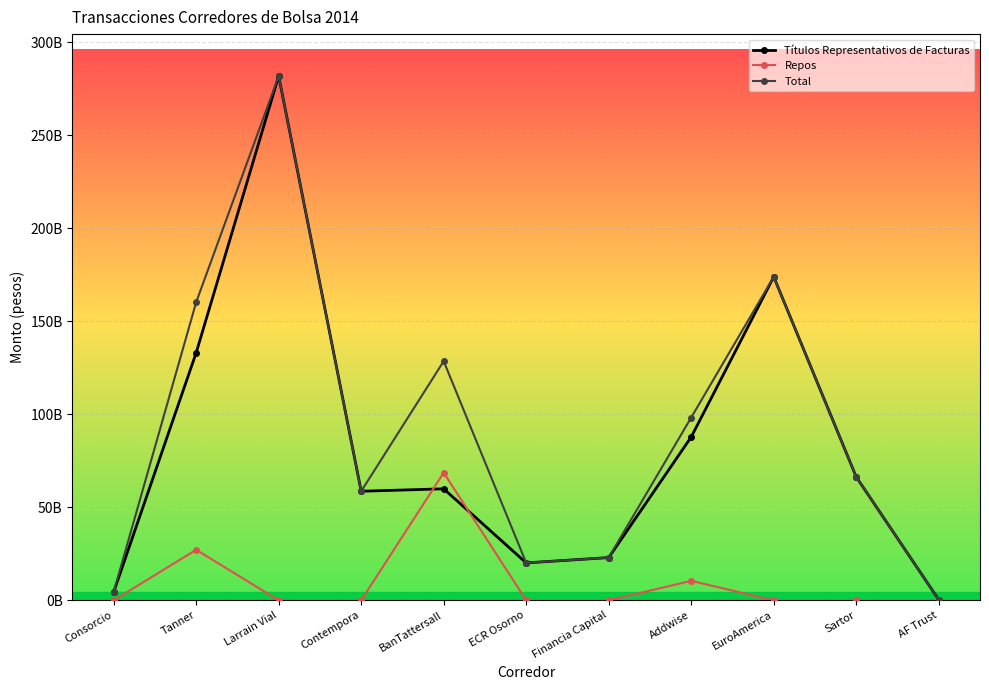

Is this an area chart (filled region under the line)?

No